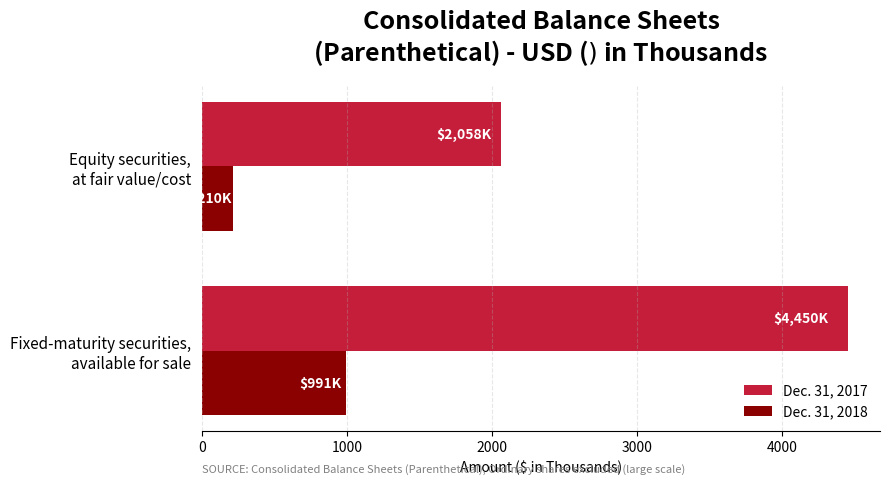

What is the smallest value displayed?

210